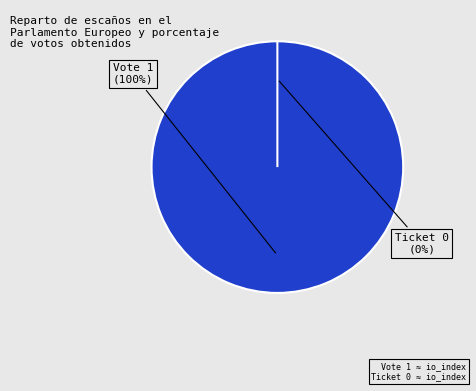

Is Vote the majority of the pie?

Yes